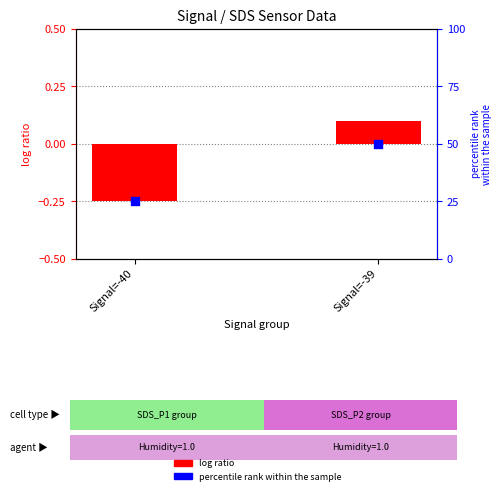

Which series reaches the minimum Y coordinate?

log ratio